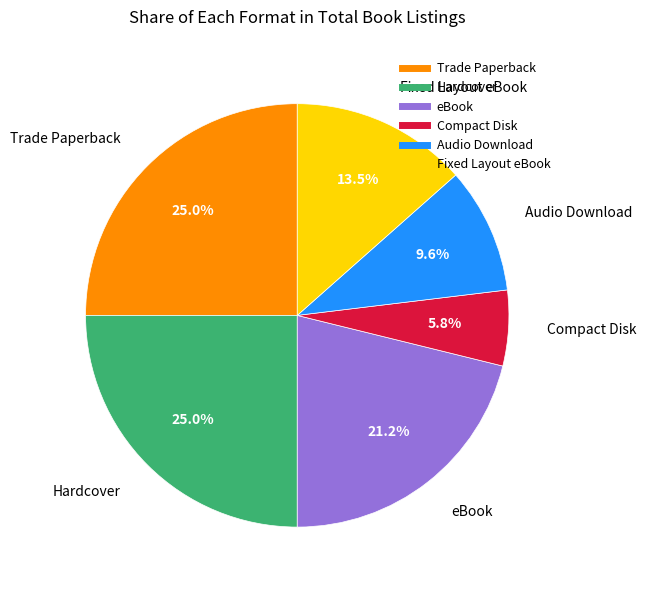

Which category has the smallest portion of the pie?

Compact Disk